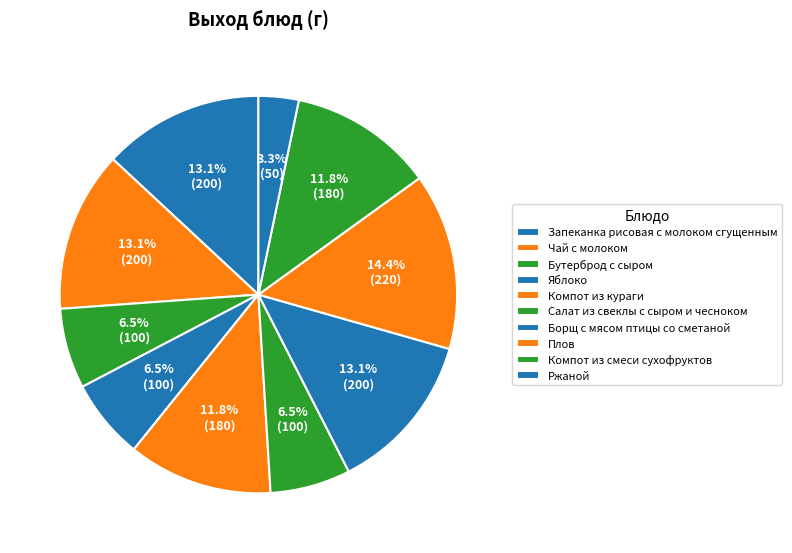

Which slice is the largest?

Плов